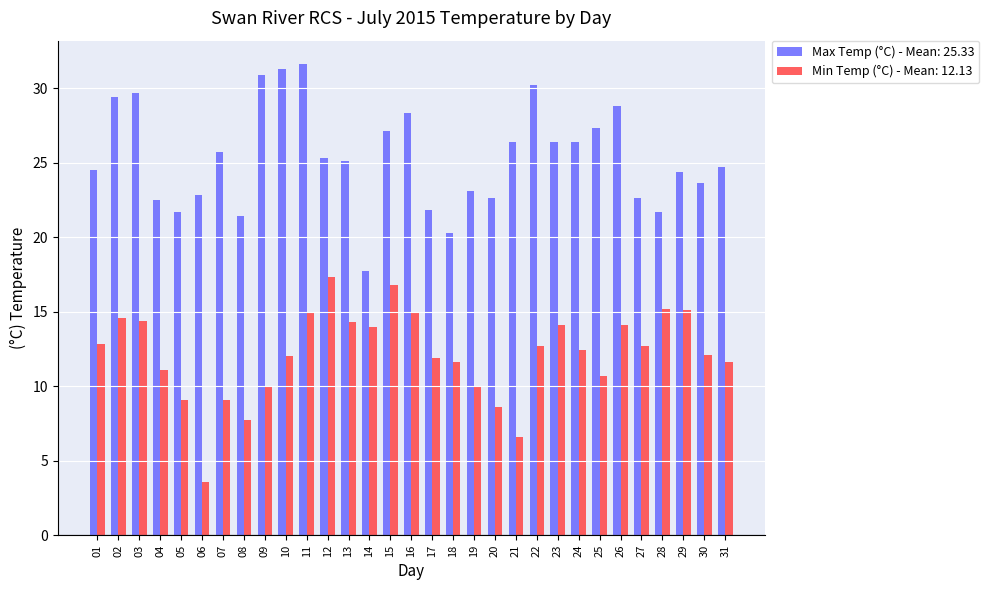

Which label corresponds to the smallest value in the chart?

06